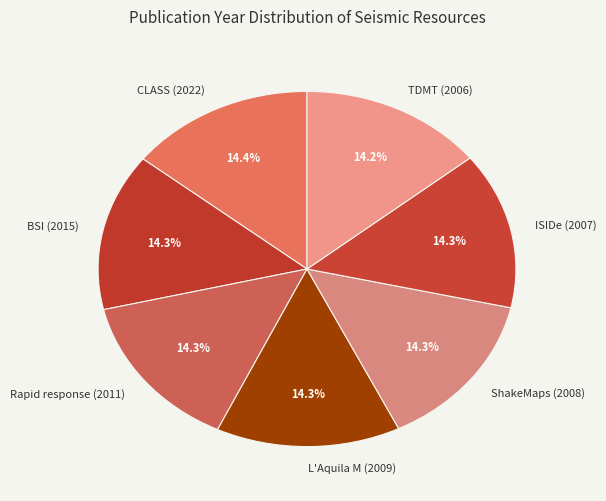

Does ISIDe (2007) account for over 50% of the chart?

No